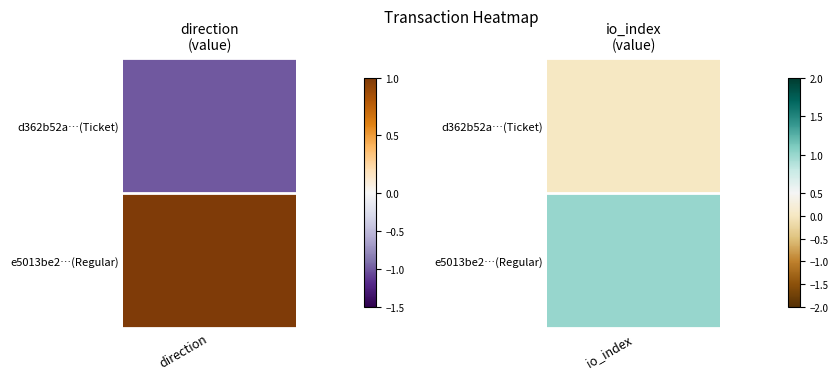

What is the difference between the maximum and minimum values in the d362b52a5f906e69e1fd452959590e0d902b3f8 series?

1